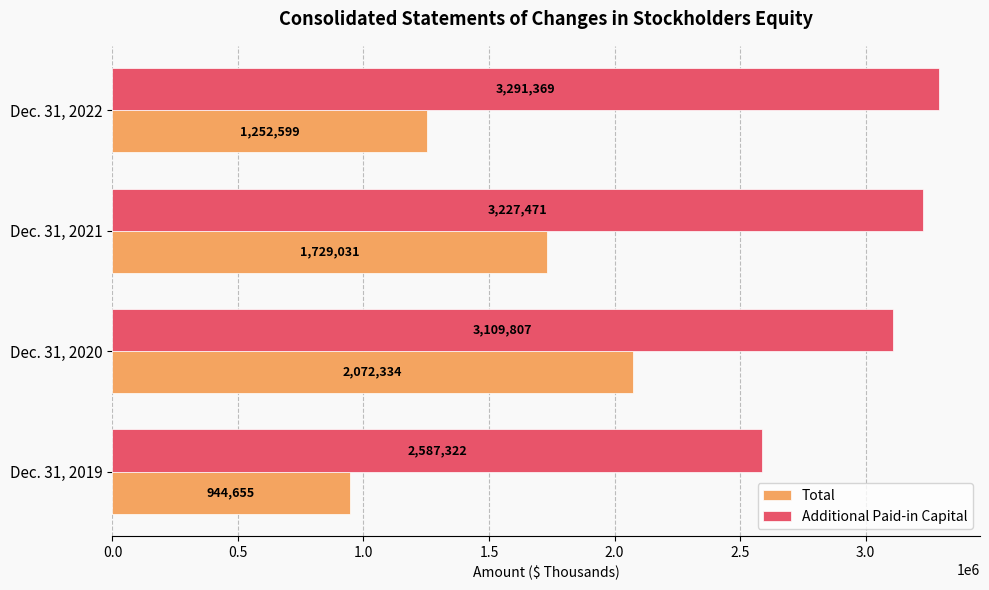

True or false: Additional Paid-in Capital has a value of 3227471 at Dec. 31, 2021.

True